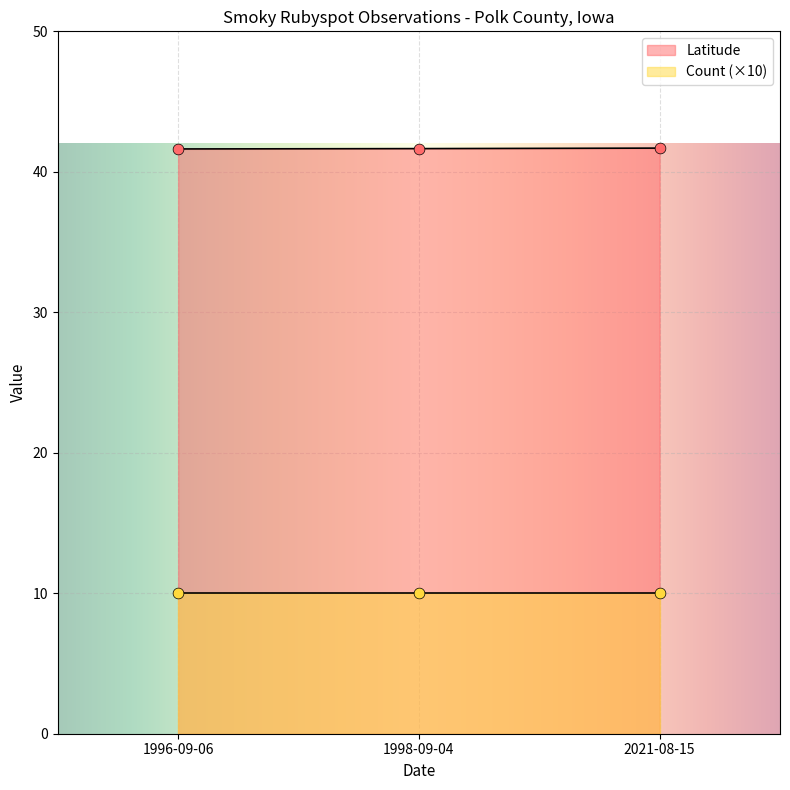

Is the value of Count at 2021-08-15 greater than the value of Latitude at 1996-09-06?

No